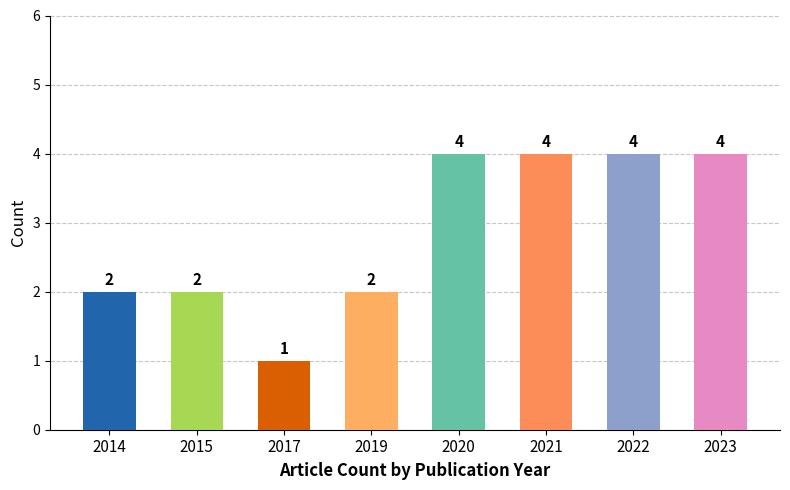

Reading left to right, transcribe all the data shown in this chart.

2	2	1	2	4	4	4	4